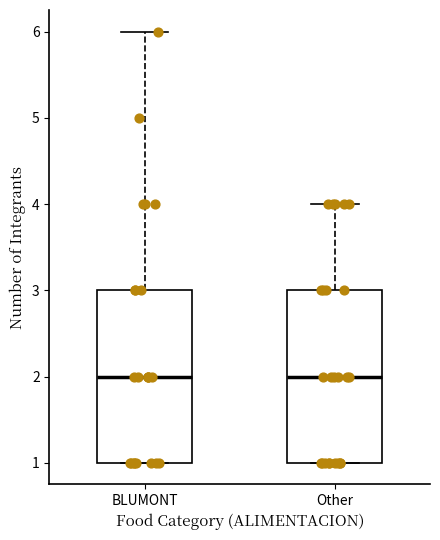

Reading left to right, transcribe this box plot: for each box, give where its median line is, the range the box spans, and where its two whiskers end, as read against the y-axis. The values are not printed on the chart, so give them approximately, as read against the axis.

BLUMONT: median 2, box 1 to 3, whiskers 1 to 6
Other: median 2, box 1 to 3, whiskers 1 to 4